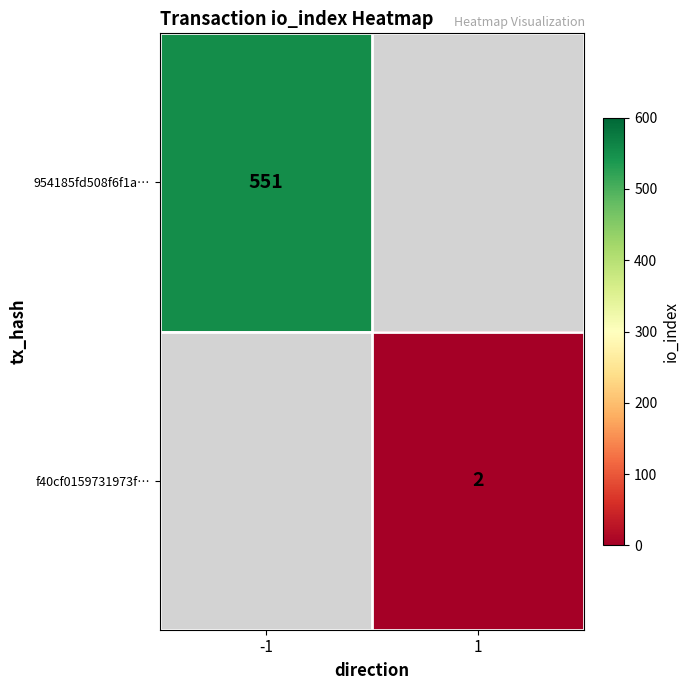

True or false: f40cf0159731973f… has a value of 2 at 1.

True